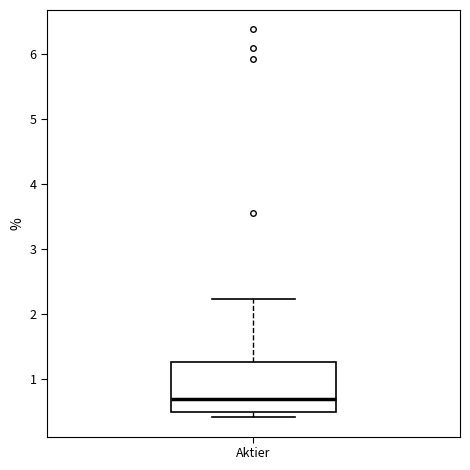

Where is the upper edge of the box for Aktier on the y-axis? The values are not printed on the chart, so give them approximately, as read against the axis.

1.3